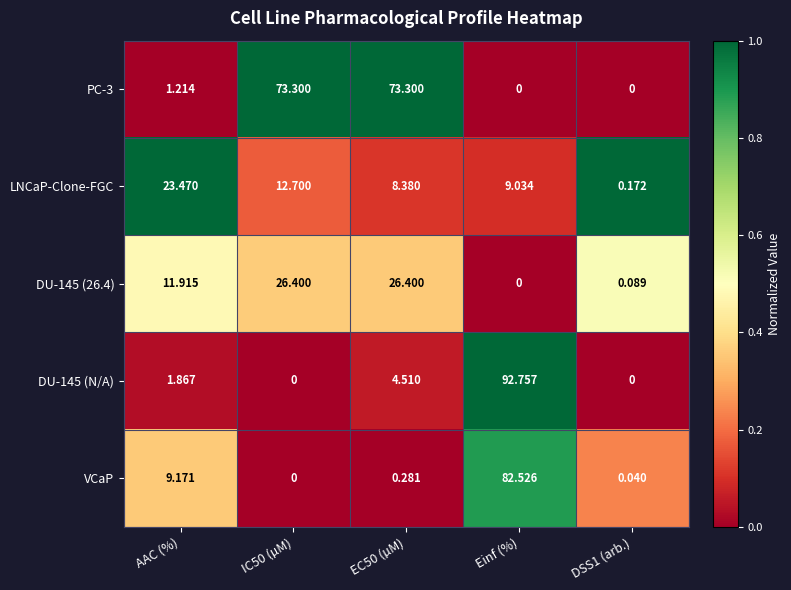

At which category is the sum across all series the highest?

Einf (%)